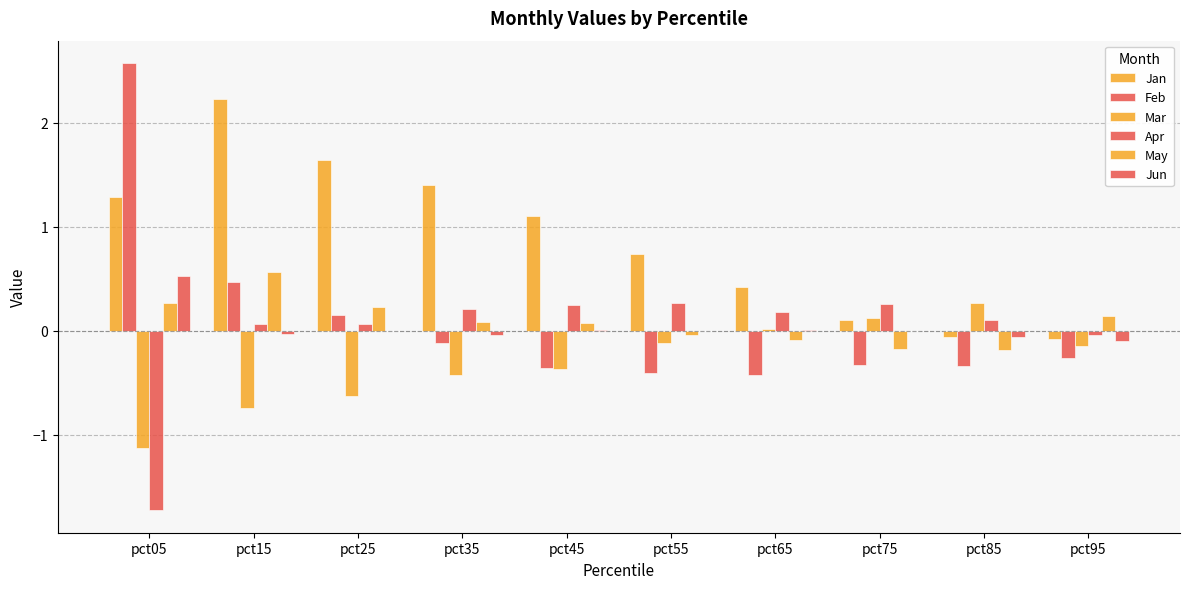

Reading left to right, list all the values displayed in this chart.

Jan: 1.3	2.2	1.6	1.4	1.1	0.7	0.4	0.1	-0.1	-0.1
Feb: 2.6	0.5	0.2	-0.1	-0.4	-0.4	-0.4	-0.3	-0.3	-0.3
Mar: -1.1	-0.7	-0.6	-0.4	-0.4	-0.1	0.0	0.1	0.3	-0.1
Apr: -1.7	0.1	0.1	0.2	0.2	0.3	0.2	0.3	0.1	-0.0
May: 0.3	0.6	0.2	0.1	0.1	-0.0	-0.1	-0.2	-0.2	0.1
Jun: 0.5	-0.0	0.0	-0.0	0.0	0.0	0.0	0.0	-0.1	-0.1